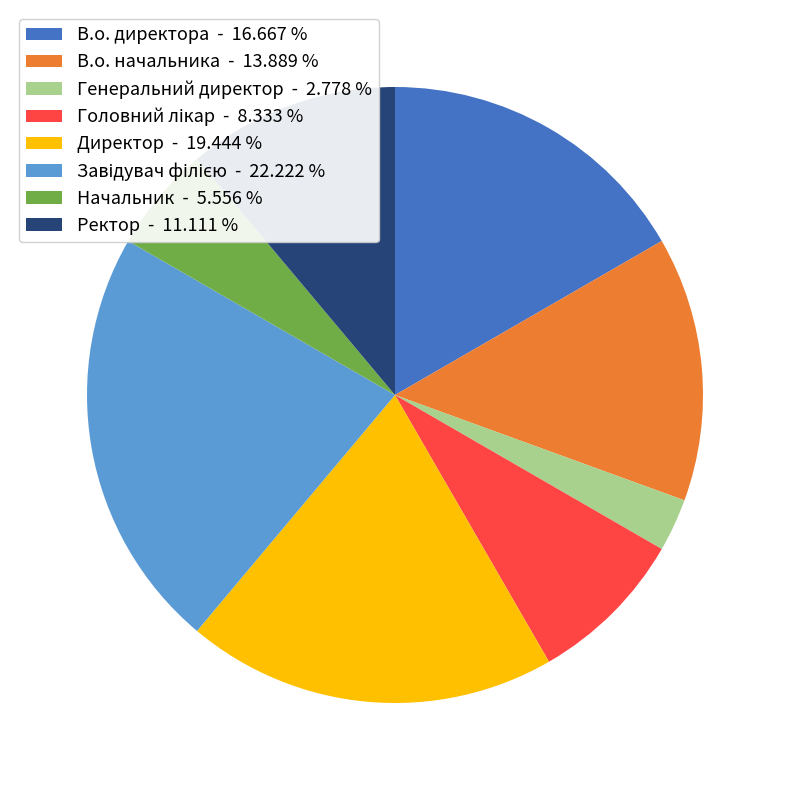

Is there a majority slice in this chart?

No